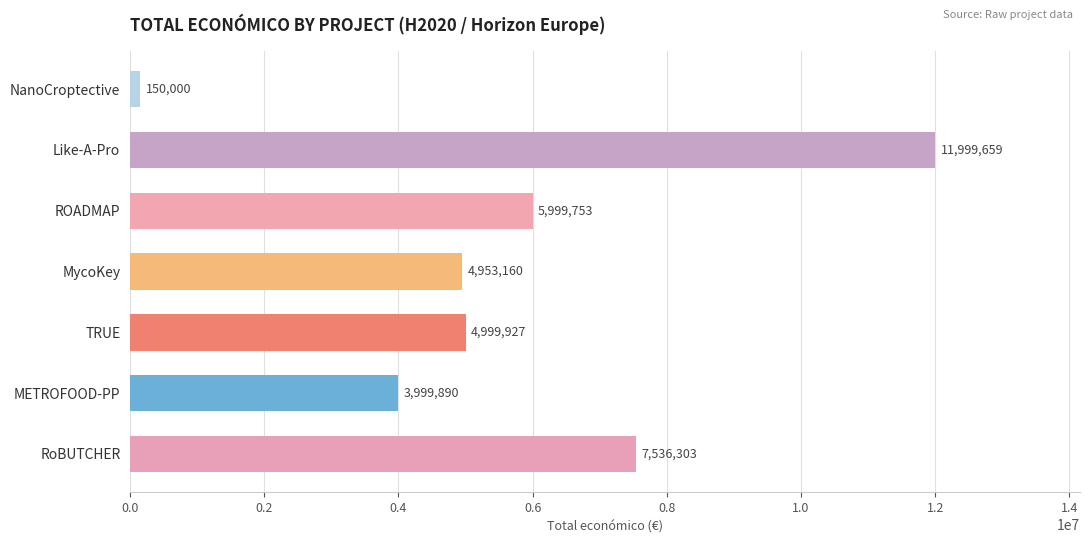

Which category has the highest value across all series?

Like-A-Pro